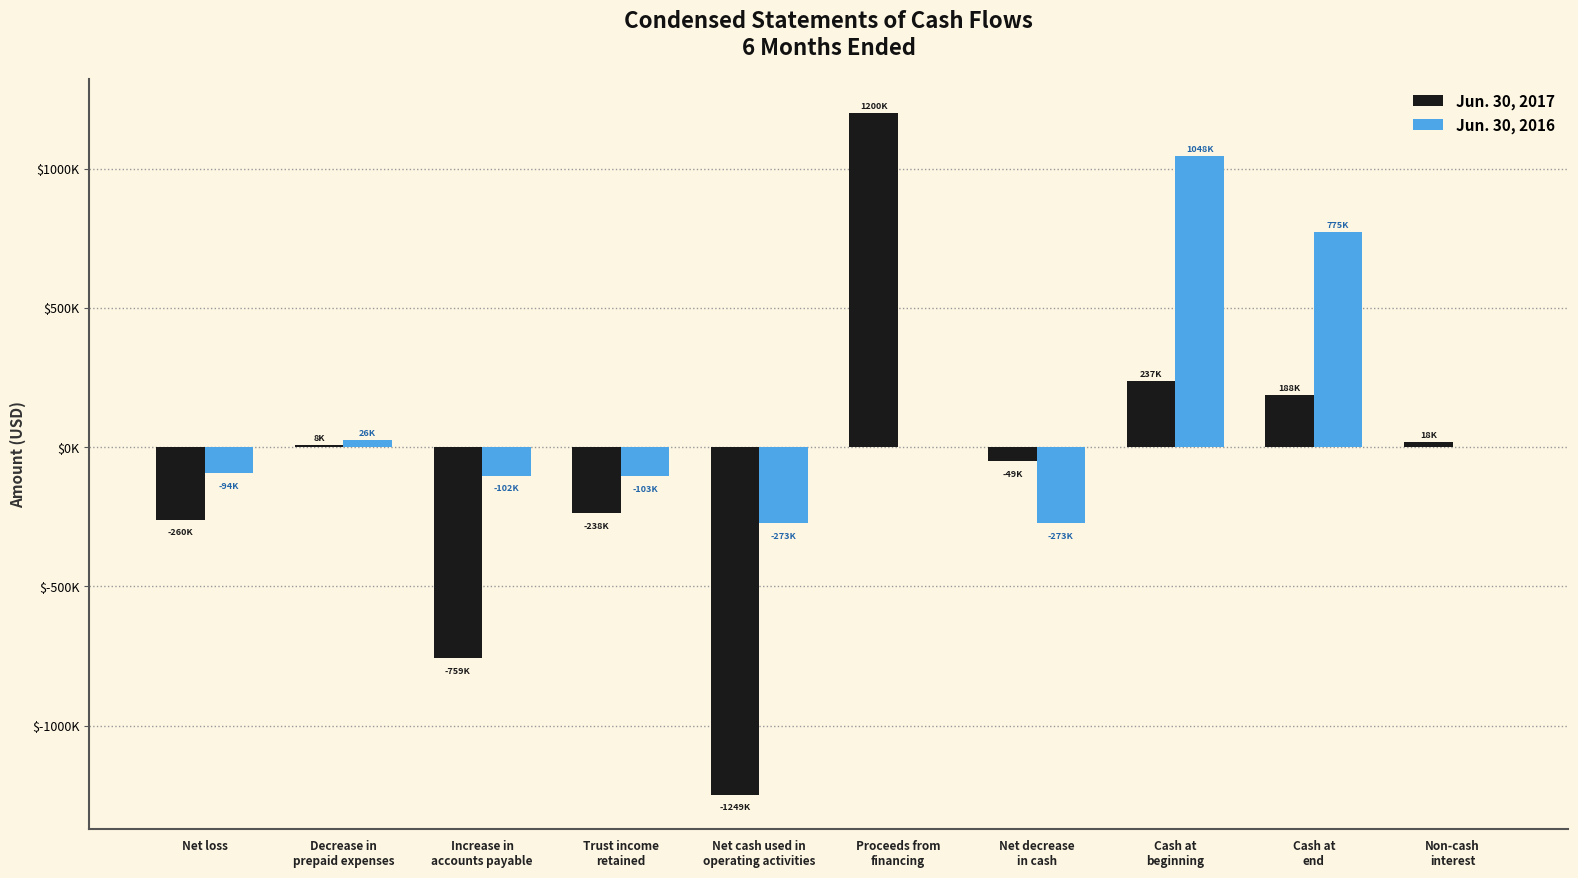

True or false: Jun. 30, 2016 has a value of 0 at Proceeds from
financing.

True